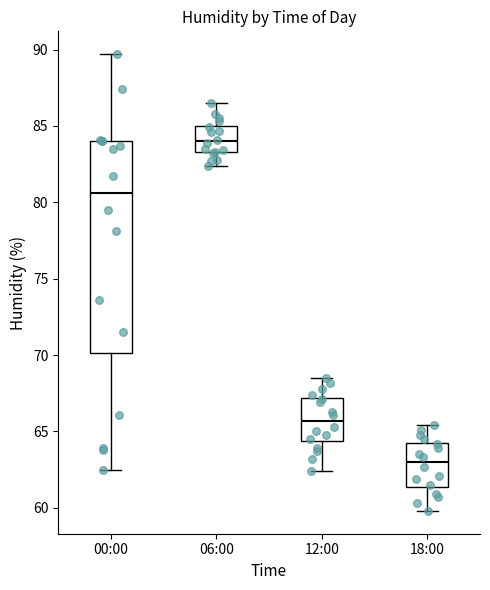

Comparing the boxes themselves (not the whiskers), which one is the tallest?

00:00